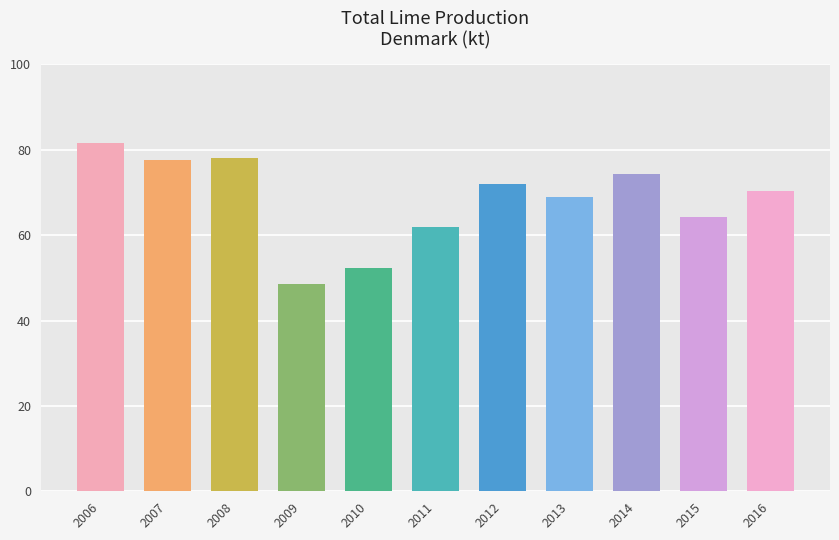

What value does the data have at 2013?

68.9